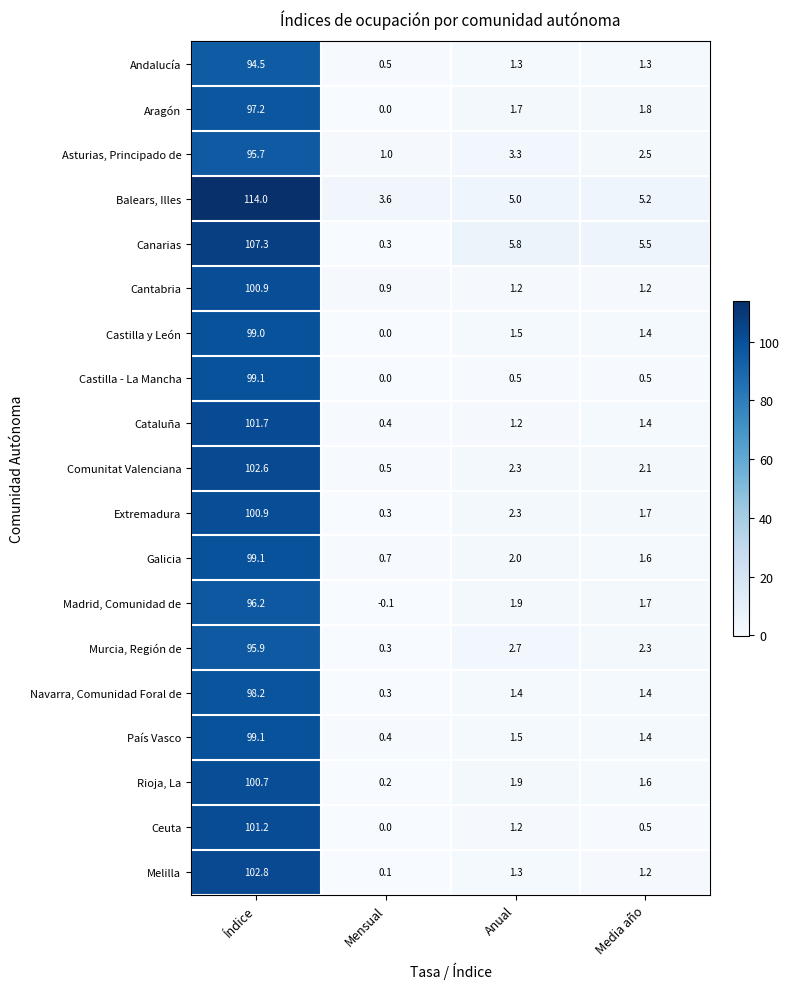

What is the sum of all Comunitat Valenciana values?

107.5